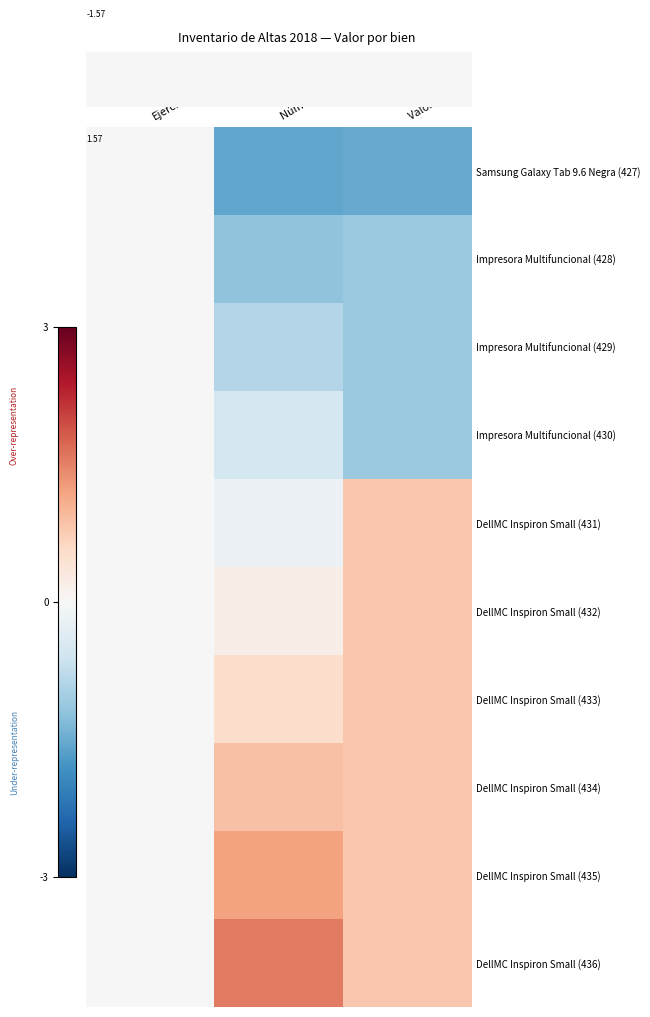

How many data points does each series have?

3